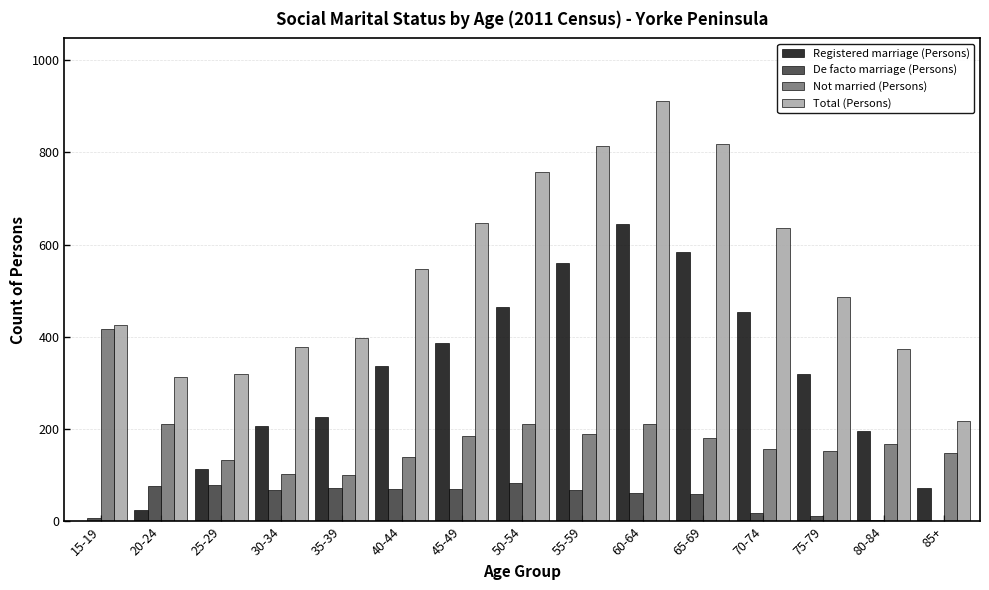

What is the greatest value displayed?

910